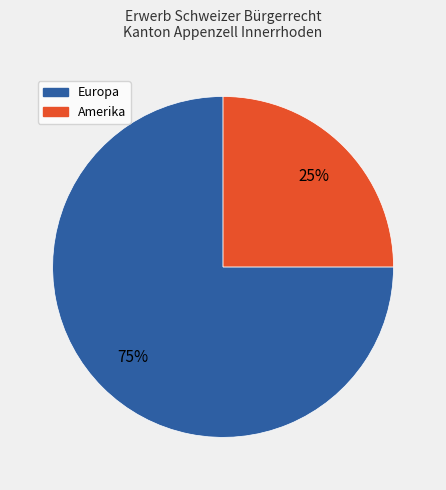

Is there a majority slice in this chart?

Yes